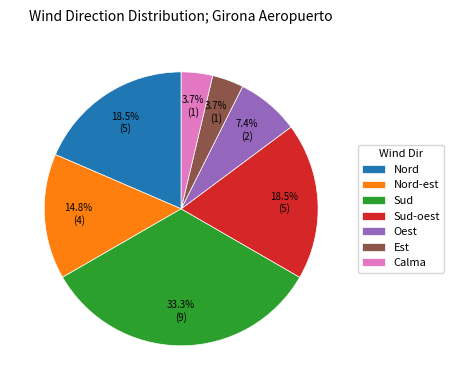

What is the ratio of the value at Nord-est to the value at Sud?

0.4